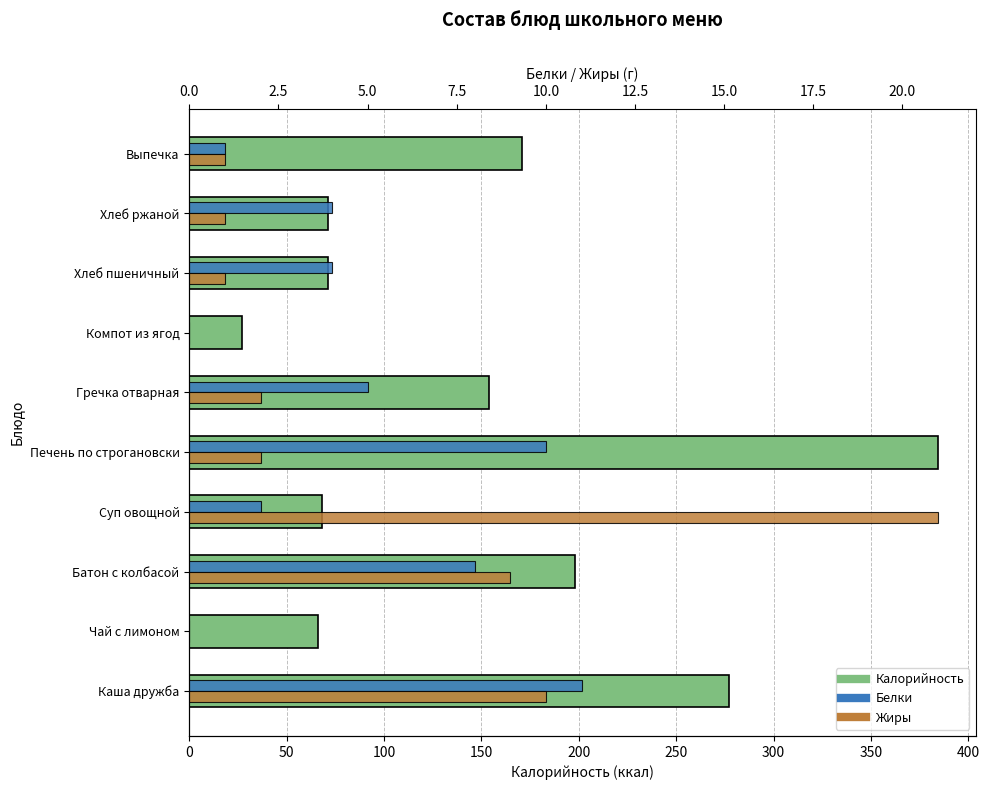

Reading right to left, list all the values displayed in this chart.

Калорийность: 171.0	71.0	71.0	27.0	154.0	384.5	68.0	198.0	66.0	277.0
Белки: 1.0	4.0	4.0	0.0	5.0	10.0	2.0	8.0	0.0	11.0
Жиры: 1.0	1.0	1.0	0.0	2.0	2.0	21.0	9.0	0.0	10.0